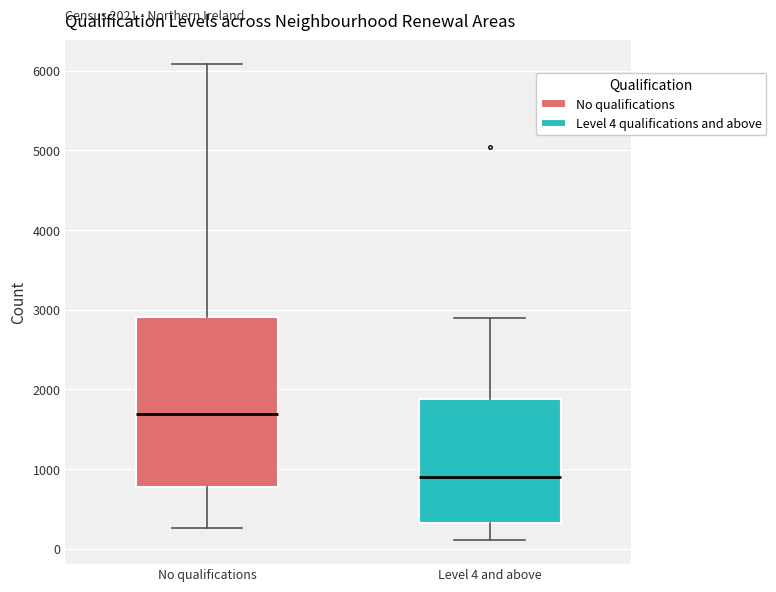

Which box has the lowest median line?

Level 4 and above